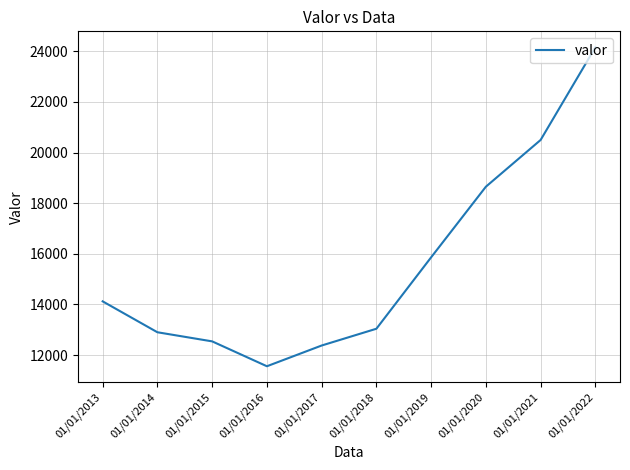

What is the sum of the values at 01/01/2013 and 01/01/2019?

29982